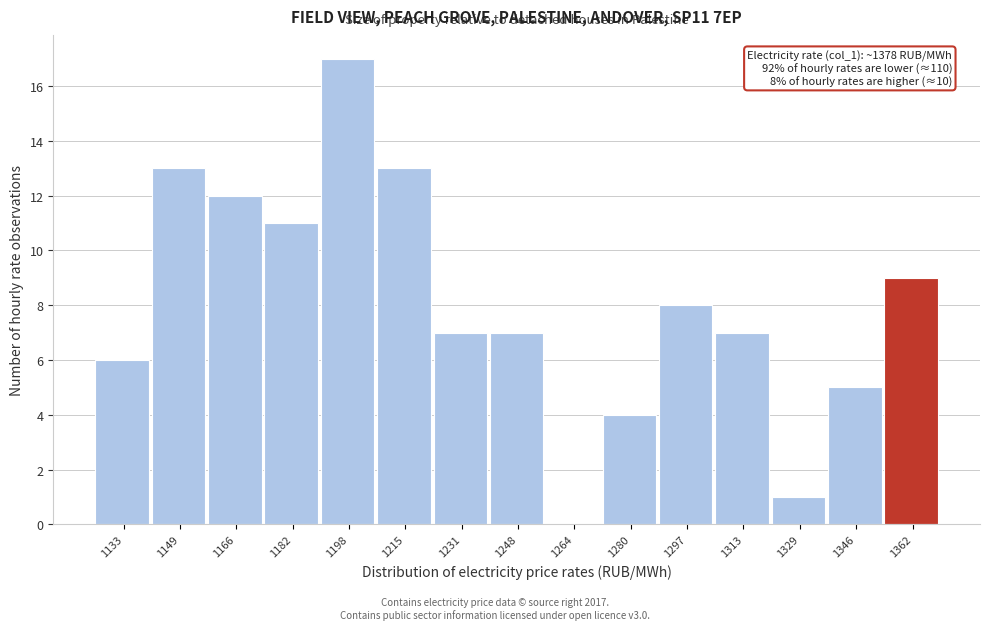

Reading left to right, extract all data points from this chart.

1133=6	1149=13	1166=12	1182=11	1198=17	1215=13	1231=7	1248=7	1264=0	1280=4	1297=8	1313=7	1329=1	1346=5	1362=9